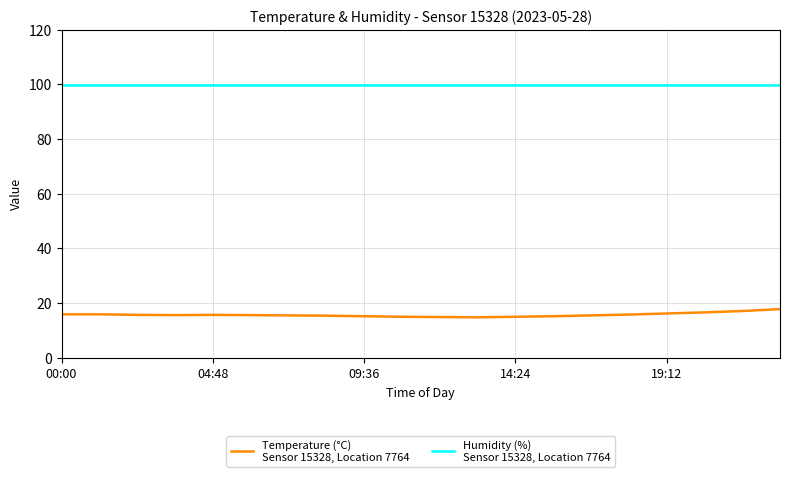

What is the greatest value displayed?

99.9